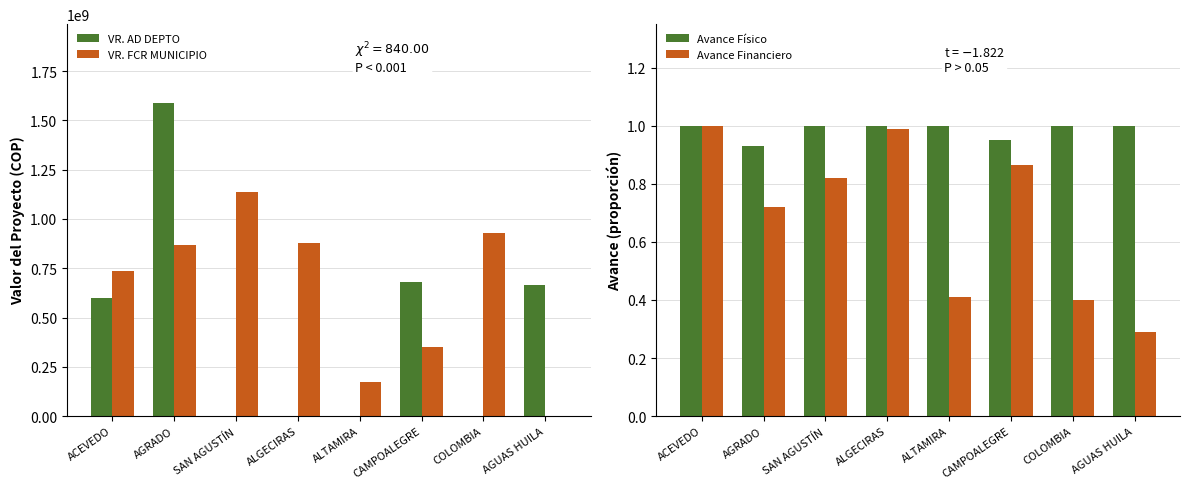

Is the value of Avance Físico at ALGECIRAS greater than the value of VR. FCR MUNICIPIO at AGUAS HUILA?

Yes